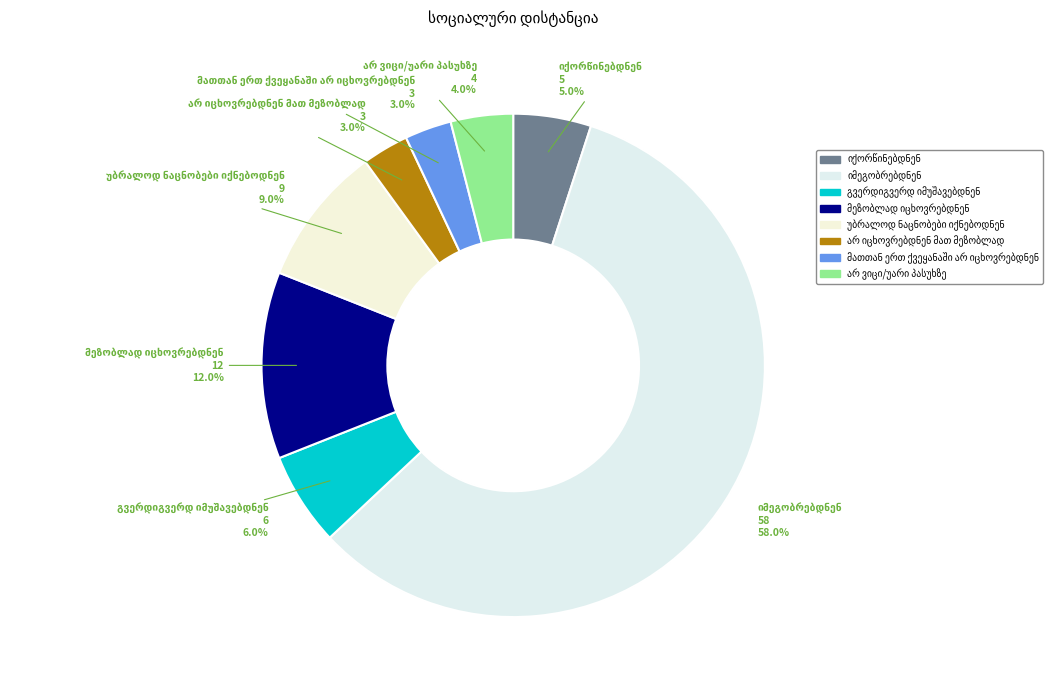

Is there a majority slice in this chart?

Yes